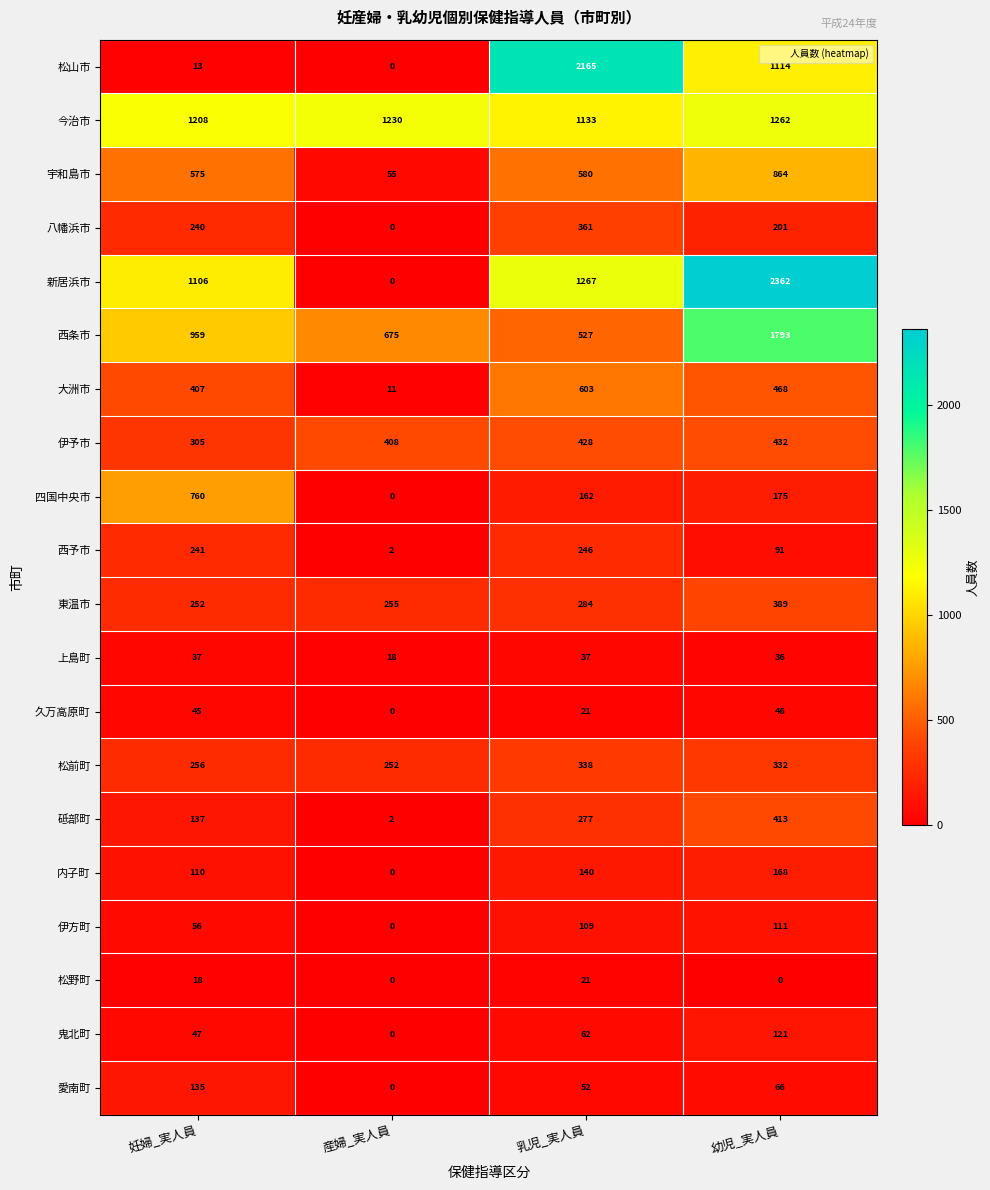

At which category is the sum across all series the highest?

幼児_実人員